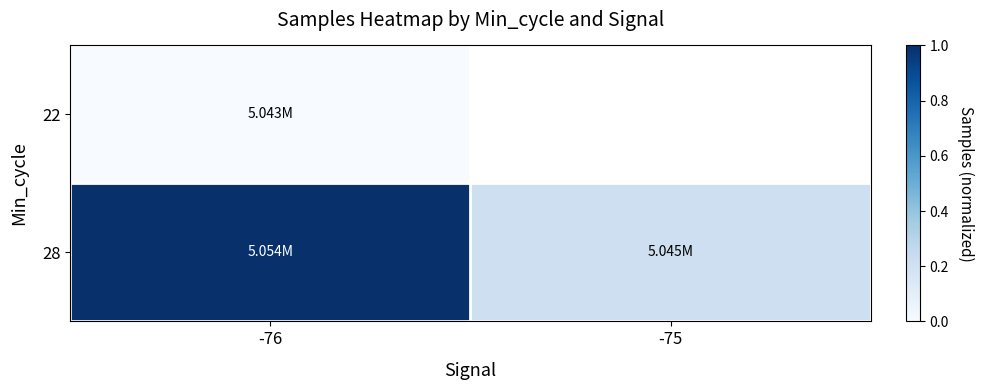

At which category does the chart reach its minimum across all series?

-76